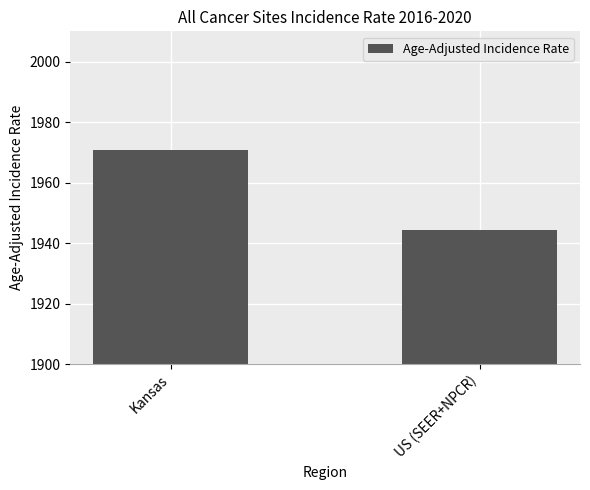

Which label corresponds to the smallest value in the chart?

US (SEER+NPCR)